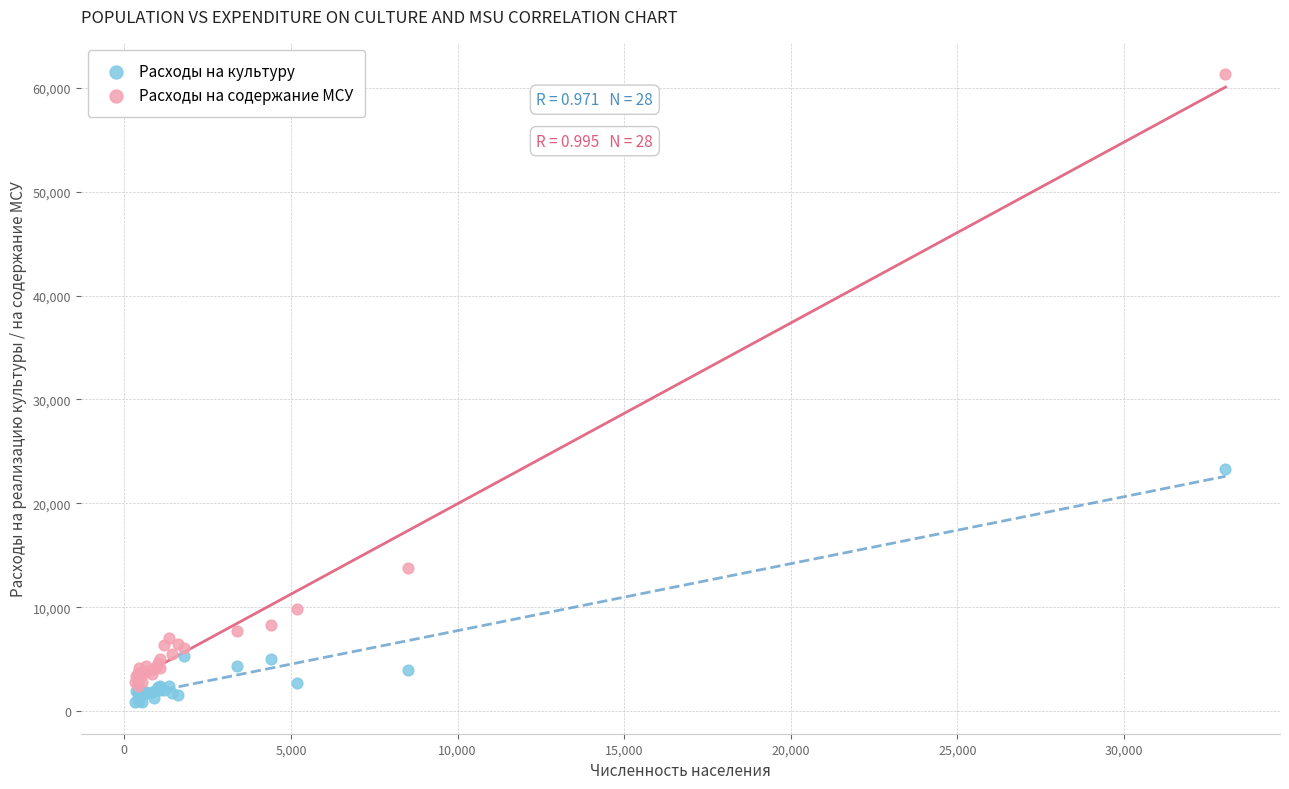

Across all series, what Y value is closest to 31075?

23307